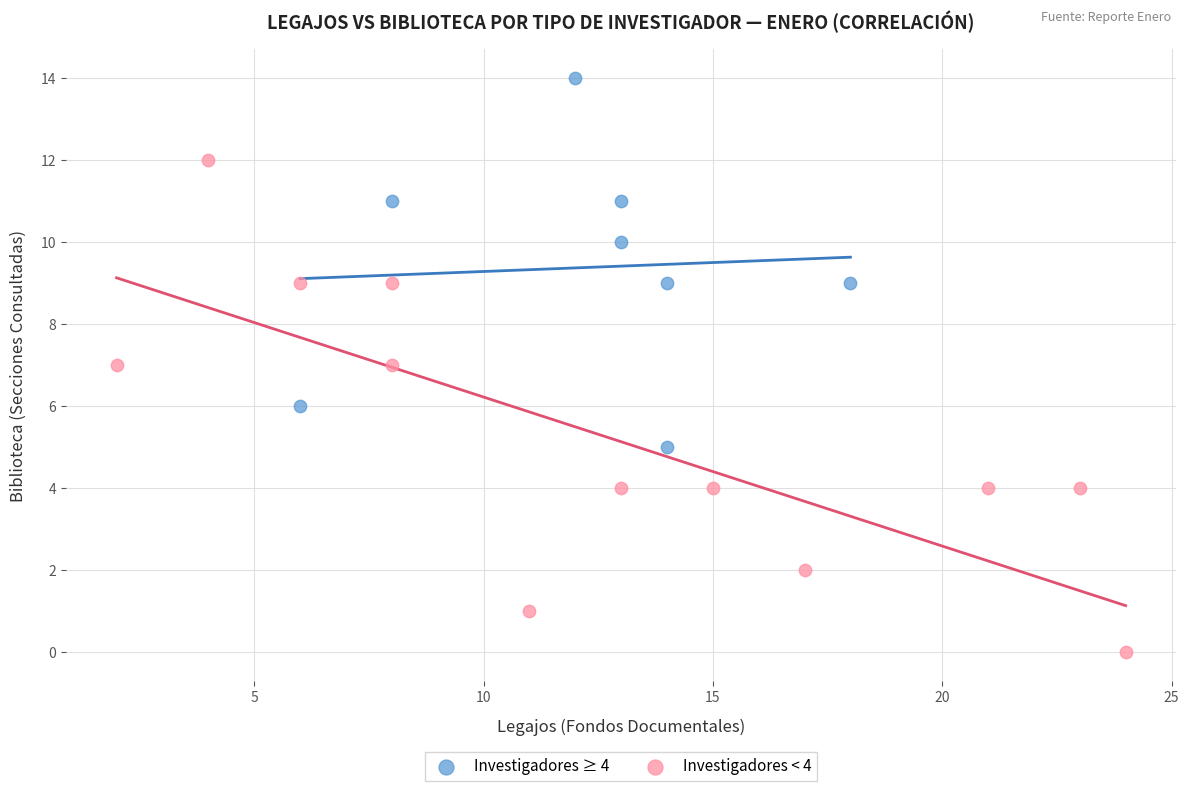

Which series contains the highest Y value?

Investigadores ≥ 4